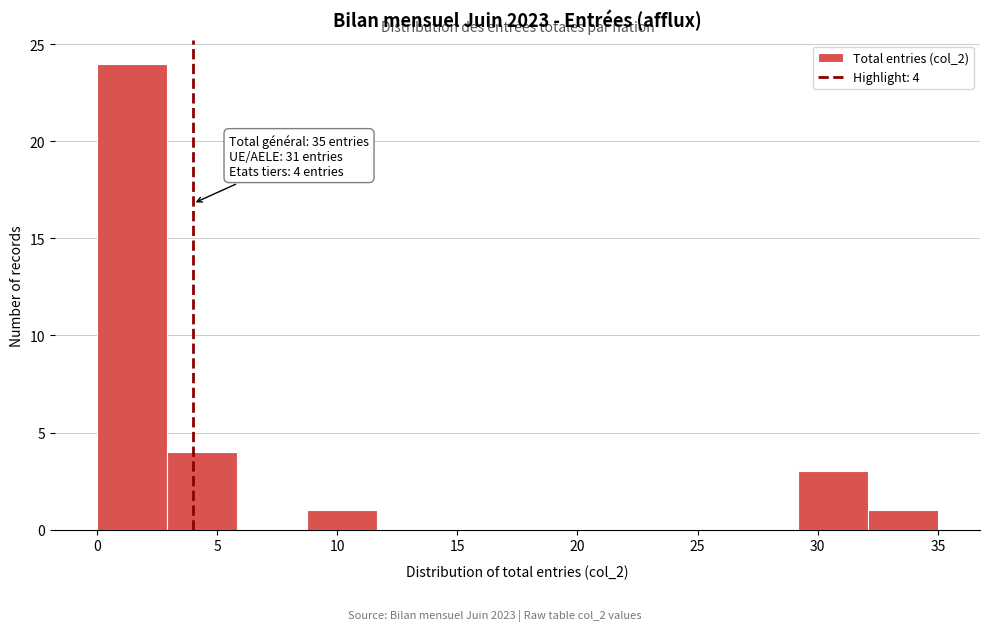

Over which range of the x-axis is the bar tallest?

0.0 to 3.0